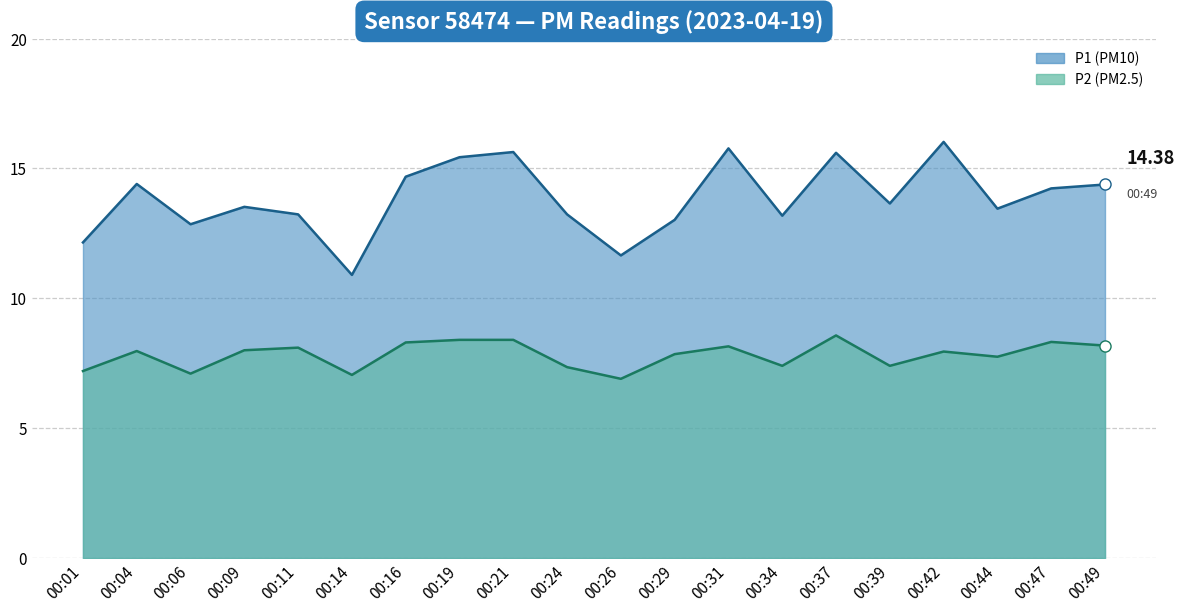

What value does the P1 series have at 00:19?

15.4